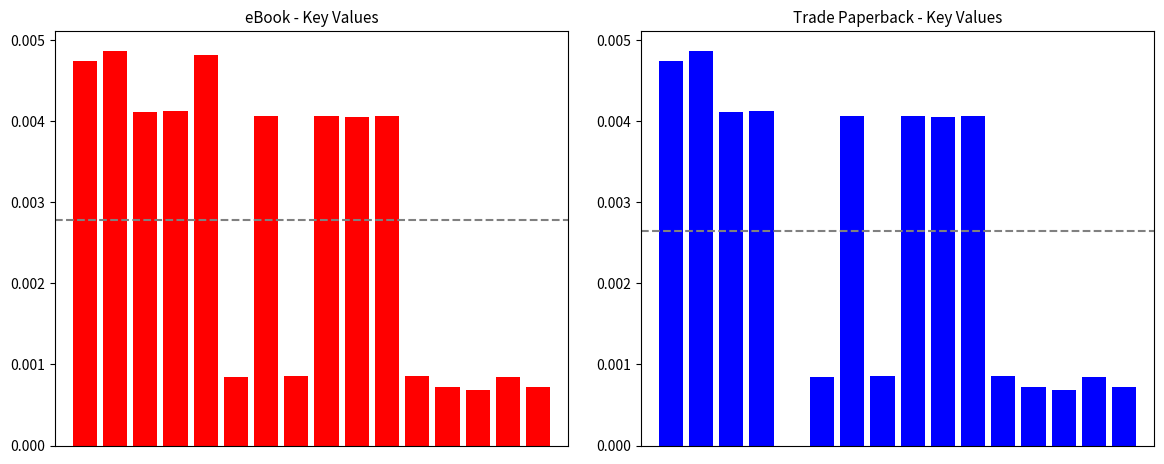

The value of eBook at 5 is 0.0. True or false?

False